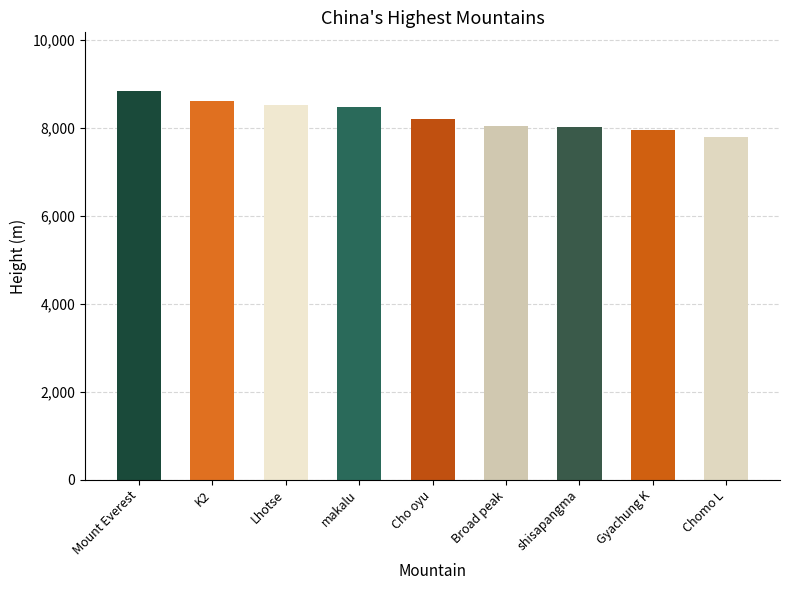

Does the chart contain any negative values?

No